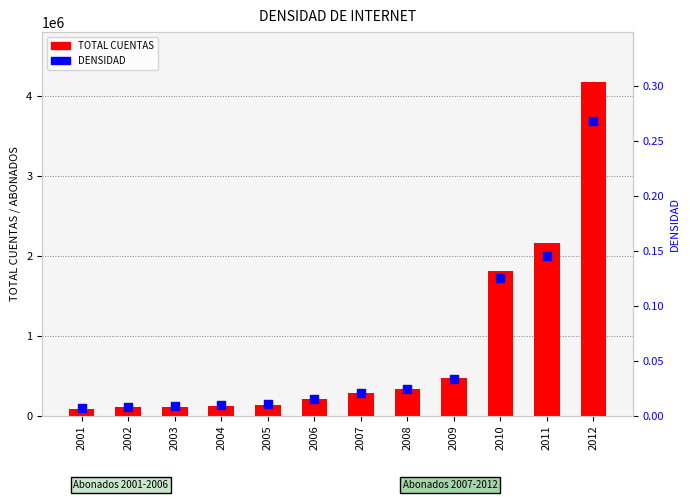

At how many categories does at least one series exceed 1773669?

3